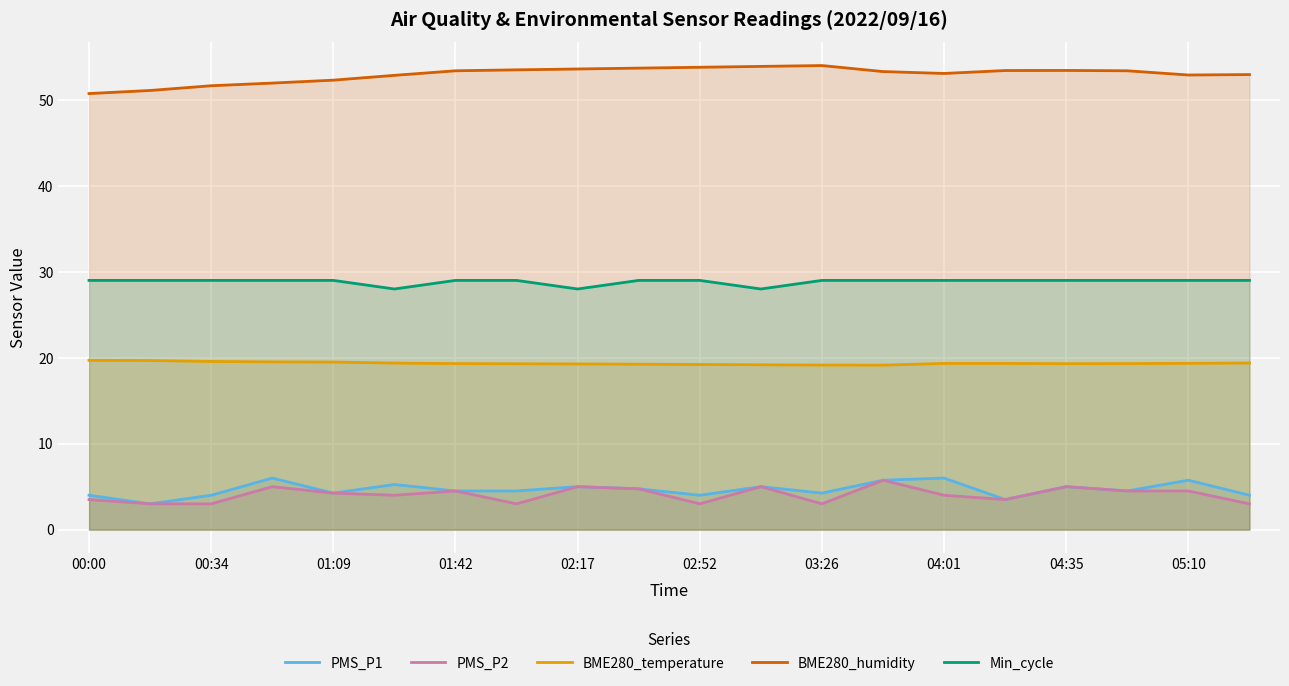

Reading left to right, list all the values displayed in this chart.

PMS_P1: 4.0	3.0	4.0	6.0	4.2	5.2	4.5	4.5	5.0	4.8	4.0	5.0	4.2	5.8	6.0	3.5	5.0	4.5	5.8	4.0
PMS_P2: 3.5	3.0	3.0	5.0	4.2	4.0	4.5	3.0	5.0	4.8	3.0	5.0	3.0	5.8	4.0	3.5	5.0	4.5	4.5	3.0
BME280_temperature: 19.7	19.7	19.6	19.5	19.5	19.4	19.3	19.3	19.3	19.2	19.2	19.2	19.1	19.1	19.3	19.3	19.3	19.3	19.4	19.4
BME280_humidity: 50.7	51.1	51.6	52.0	52.3	52.9	53.4	53.5	53.6	53.7	53.8	53.9	54.0	53.3	53.1	53.4	53.4	53.4	52.9	53.0
Min_cycle: 29.0	29.0	29.0	29.0	29.0	28.0	29.0	29.0	28.0	29.0	29.0	28.0	29.0	29.0	29.0	29.0	29.0	29.0	29.0	29.0